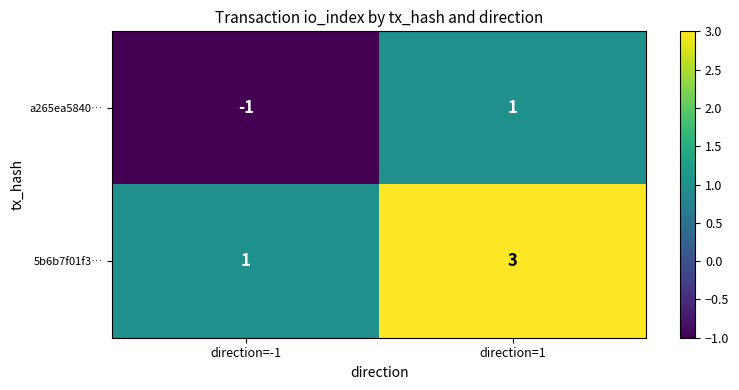

How many values in the 5b6b7f01f3… series are below 3?

1